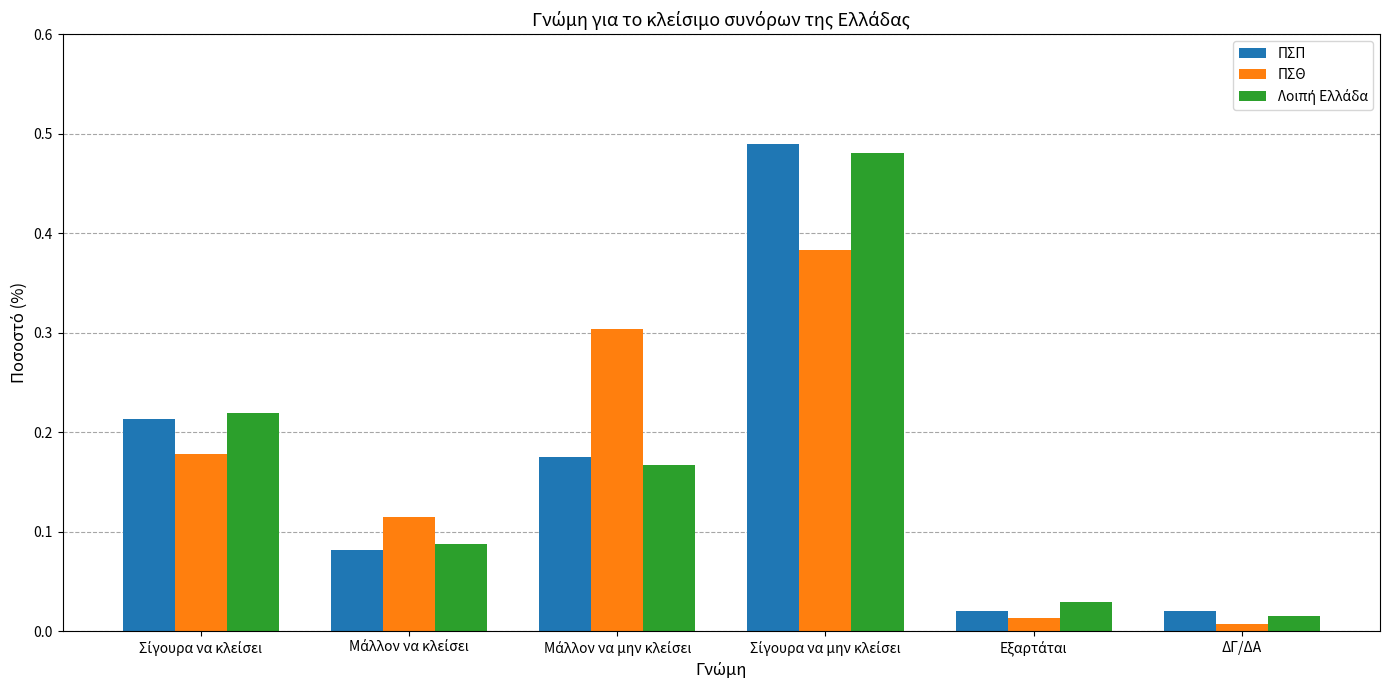

Which series has the largest range (max minus min)?

ΠΣΠ